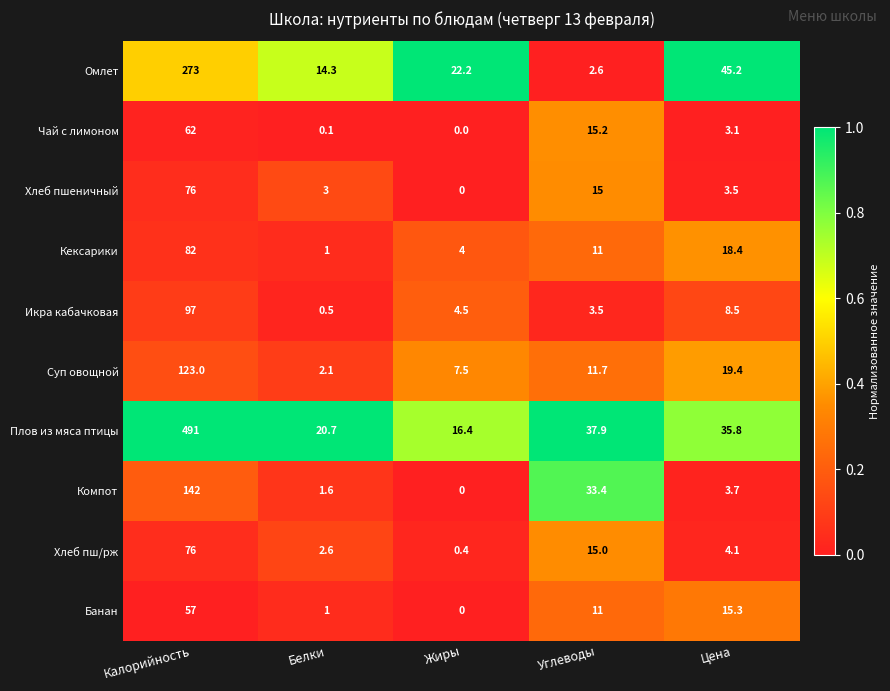

Rank the categories by Плов из мяса птицы value from lowest to highest.

Жиры, Белки, Цена, Углеводы, Калорийность